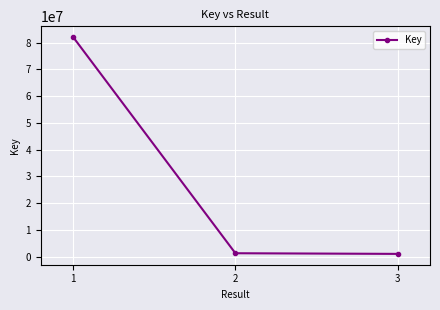

What is the maximum value shown in the chart?

82003431